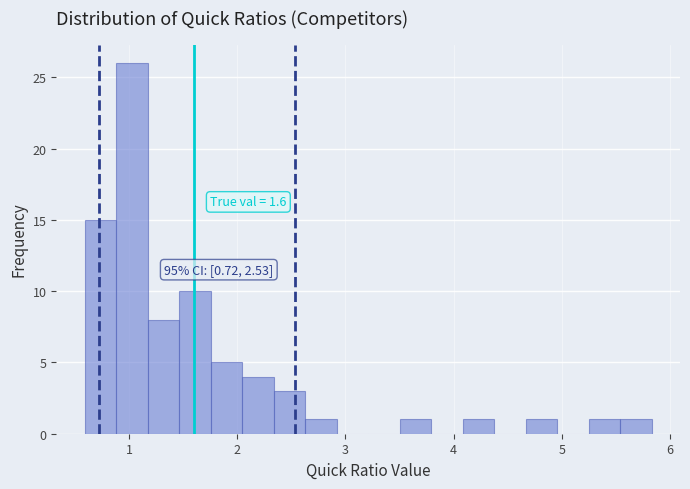

Around what value on the x-axis is the tallest bar? Give the approximate position of its centre, as read against the axis.

1.0